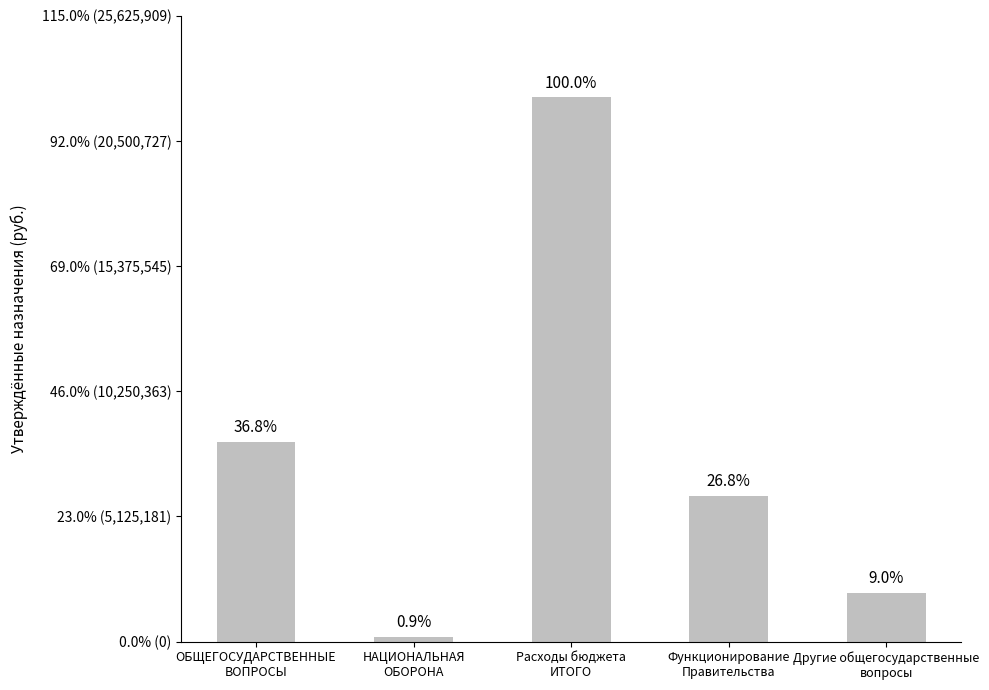

What is the sum of all values?

38658900